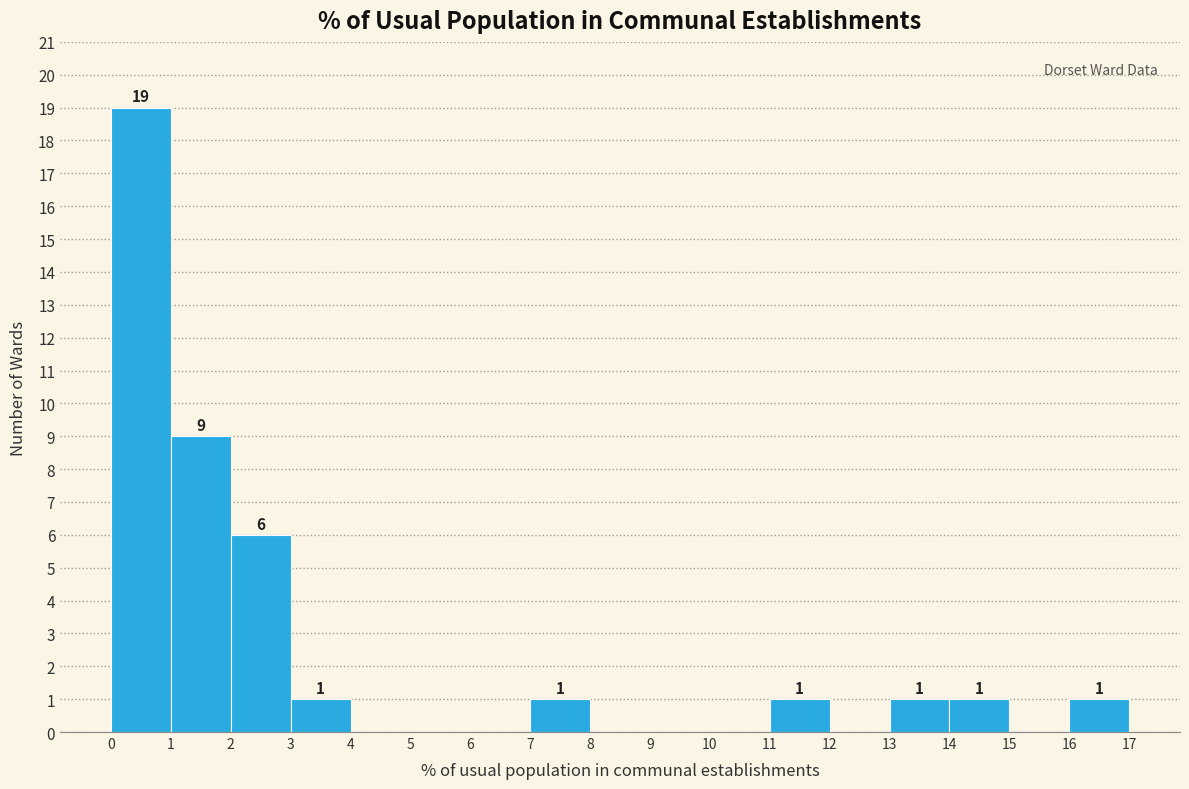

Which range on the x-axis has the tallest bar?

0 to 1